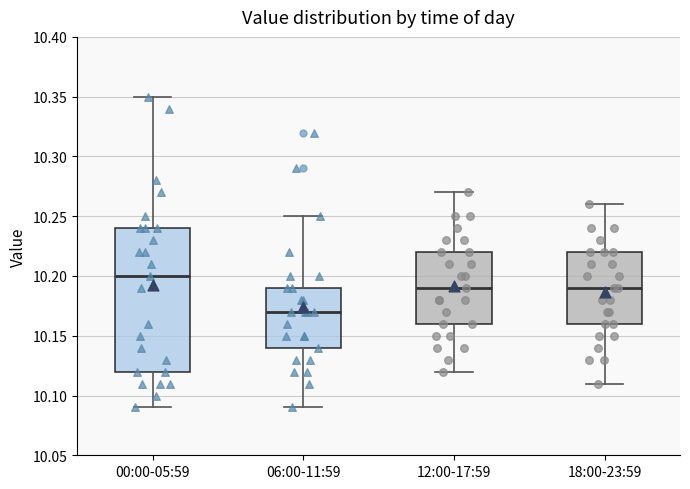

Reading left to right, read every box against the y-axis: the position of its median line, the range the box covers, and the ends of its whiskers. The values are not printed on the chart, so give them approximately, as read against the axis.

00:00-05:59: median 10.20, box 10.12 to 10.24, whiskers 10.09 to 10.35
06:00-11:59: median 10.17, box 10.14 to 10.19, whiskers 10.09 to 10.25
12:00-17:59: median 10.19, box 10.16 to 10.22, whiskers 10.12 to 10.27
18:00-23:59: median 10.19, box 10.16 to 10.22, whiskers 10.11 to 10.26